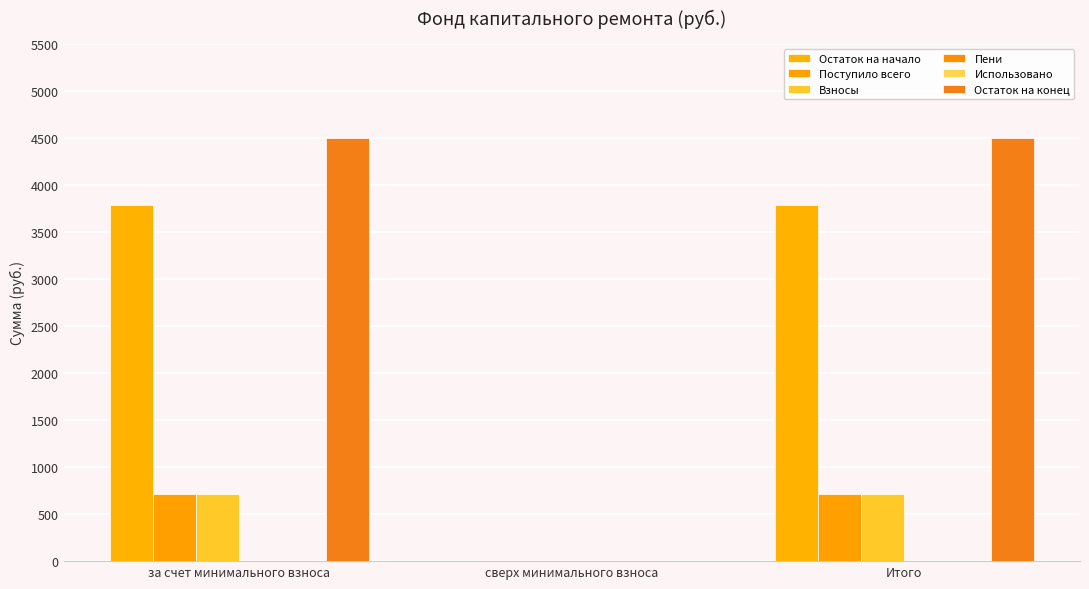

What is the sum of the Поступило всего values at сверх минимального взноса and Итого?

714.2